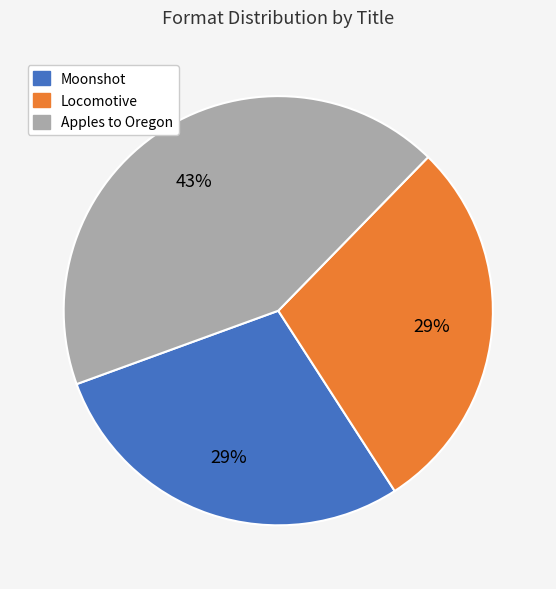

Is there any slice that represents more than half of the pie?

No